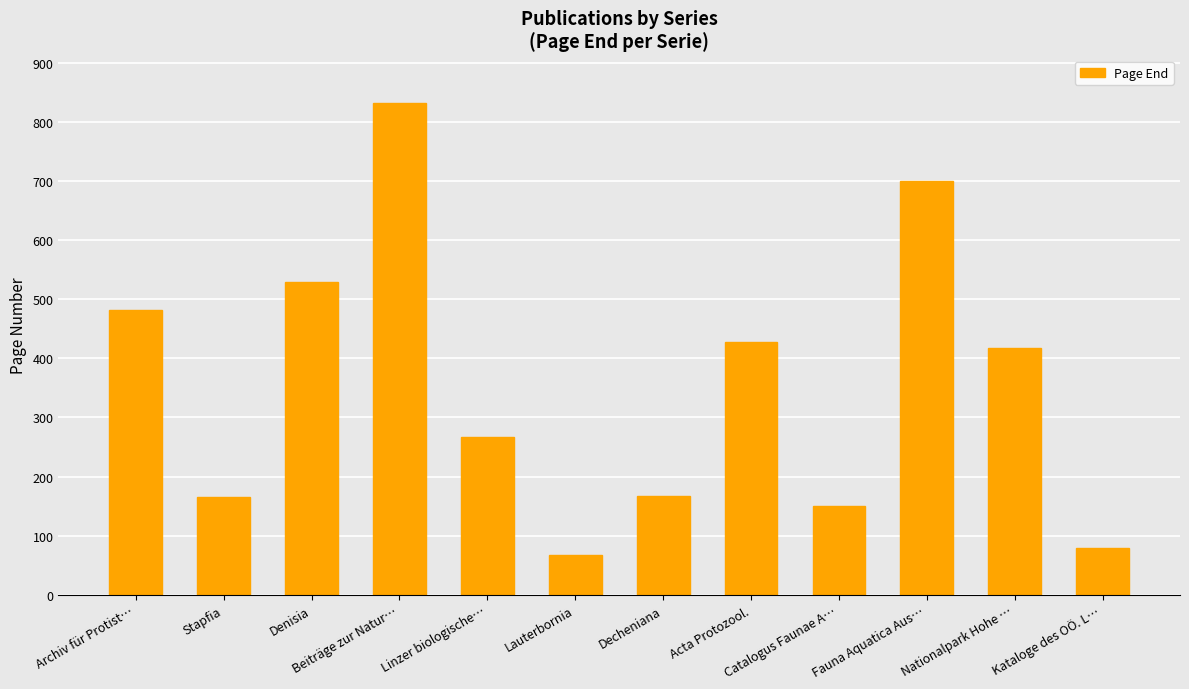

Count the number of categories in the chart.

12